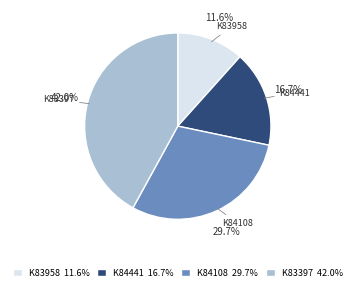

Between K84108 29.7% and K83397 42.0%, which is larger?

K83397 42.0%